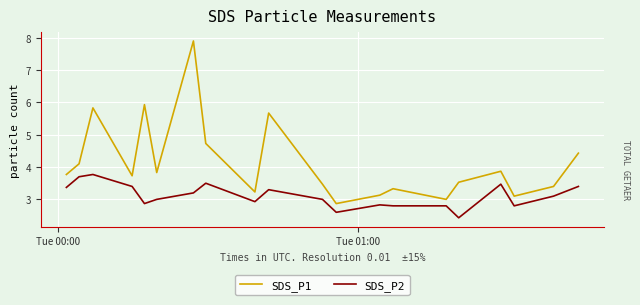

True or false: SDS_P1 and SDS_P2 intersect in this chart.

False